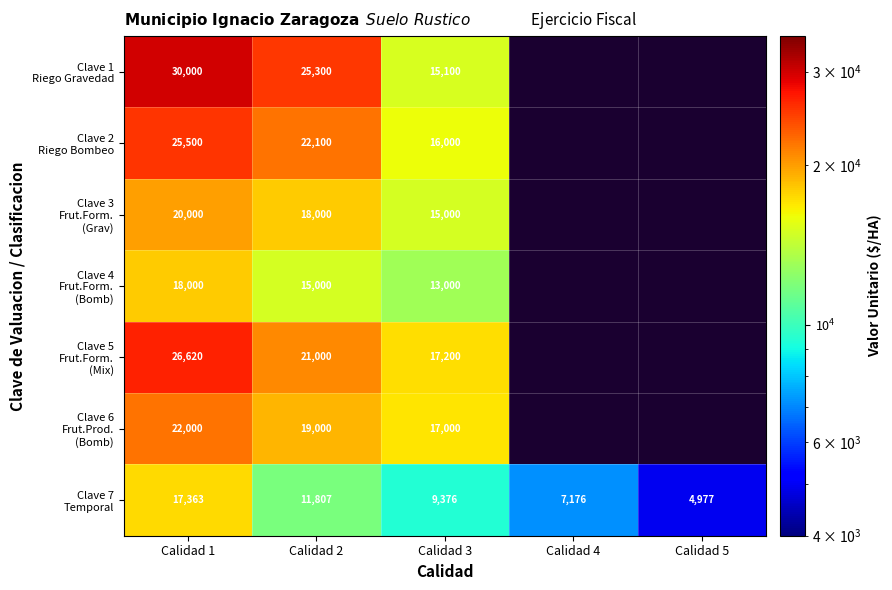

What is the spread (max minus min) of values at Calidad 3?

7824